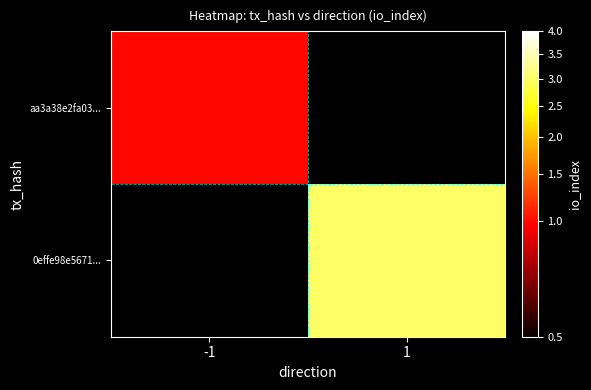

Is it true that 0effe98e5671... equals 4.6 at 1?

False